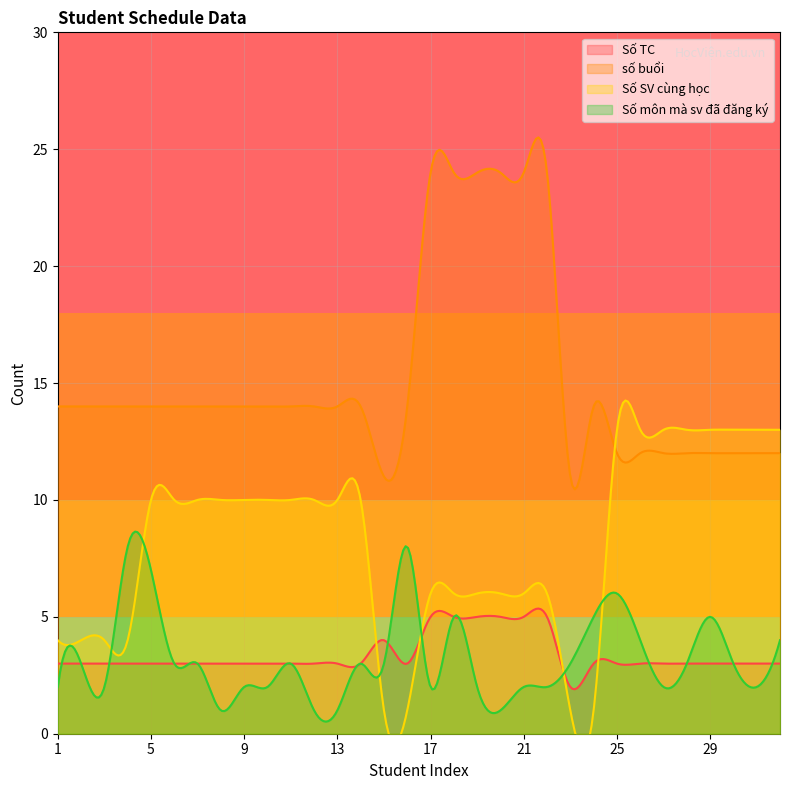

List the labels in order of Số môn mà sv đã đăng ký value, smallest first.

8, 12, 13, 20, 1, 3, 9, 10, 17, 19, 21, 22, 27, 31, 2, 6, 7, 11, 14, 15, 23, 28, 30, 26, 32, 18, 24, 29, 25, 5, 4, 16